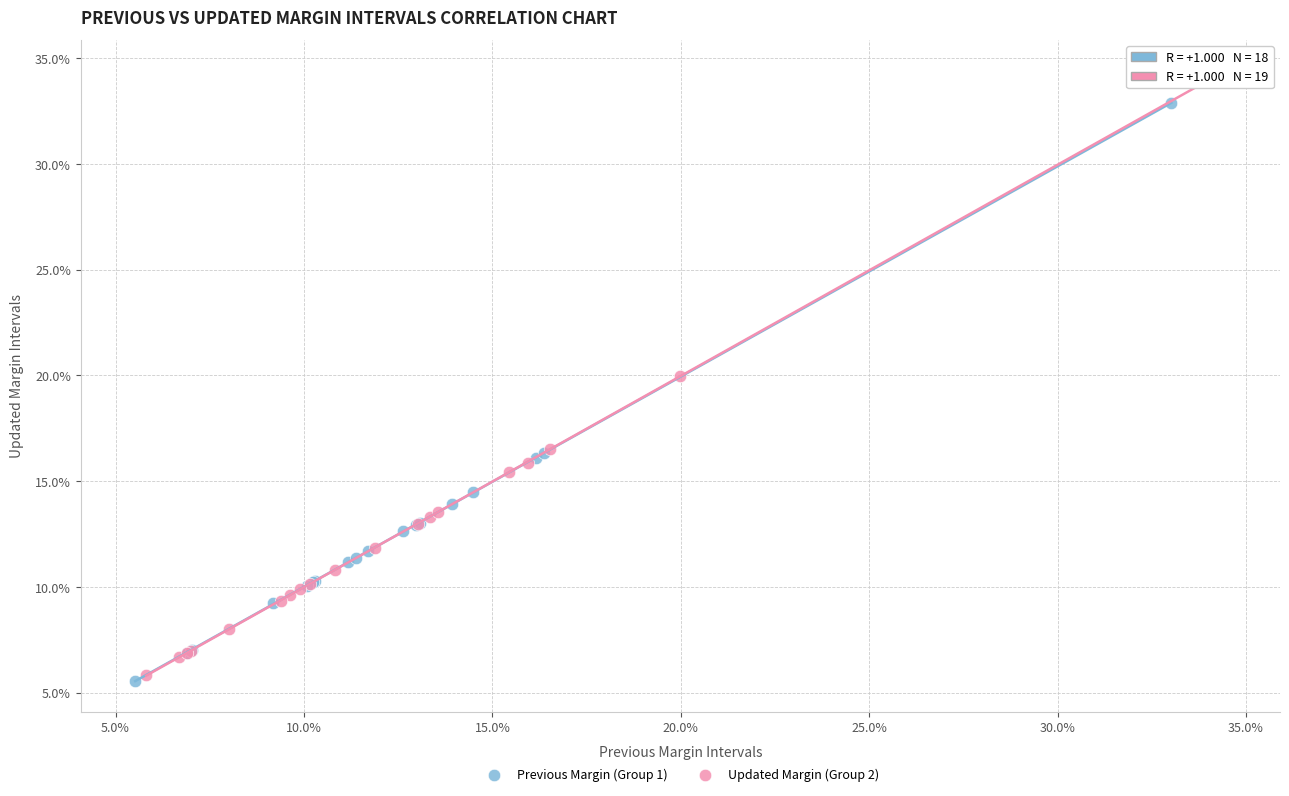

What are all the series names shown in the legend?

Previous Margin (Group 1), Updated Margin (Group 2)